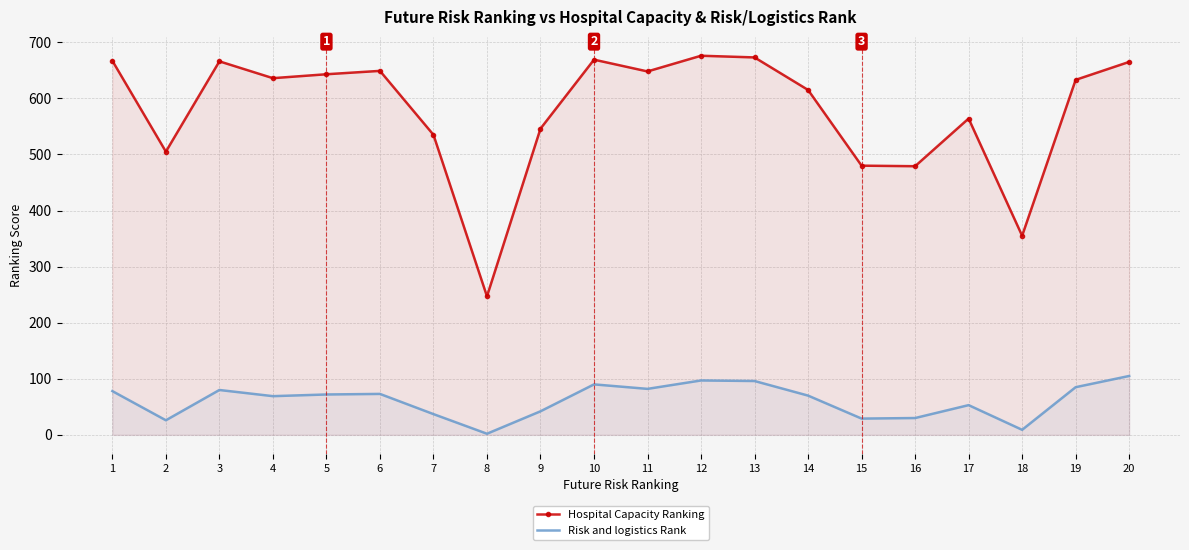

Reading left to right, list all the values displayed in this chart.

Hospital Capacity Ranking: 667	505	666	636	643	649	535	247	546	669	648	676	673	615	480	479	564	355	633	665
Risk and logistics Rank: 78	26	80	69	72	73	37	2	42	90	82	97	96	70	29	30	53	9	85	105